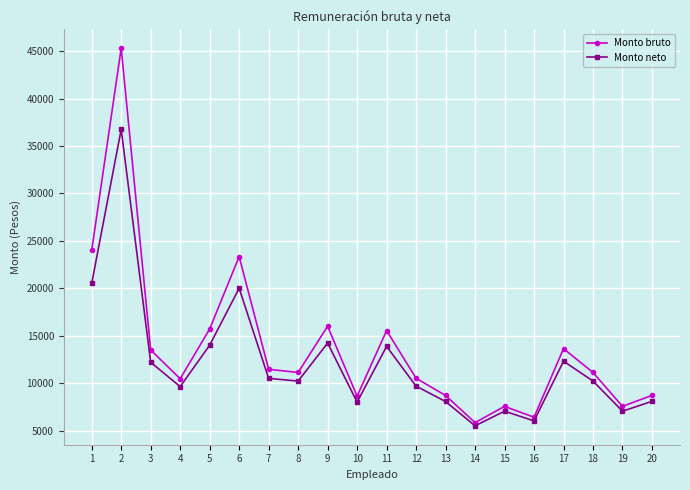

What is the value of the Monto bruto point at the 6th from the left?

23339.4